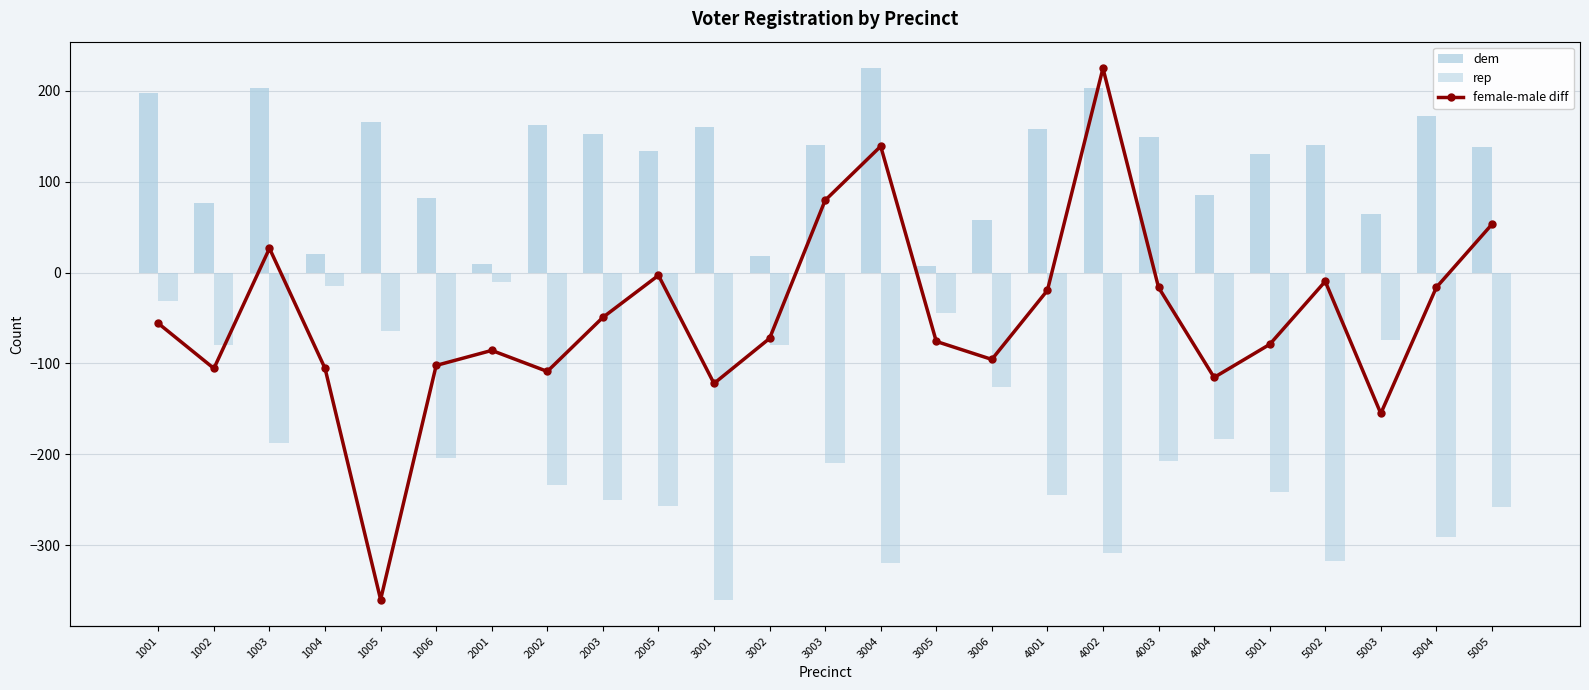

What are all the series names shown in the legend?

dem, rep, female-male diff